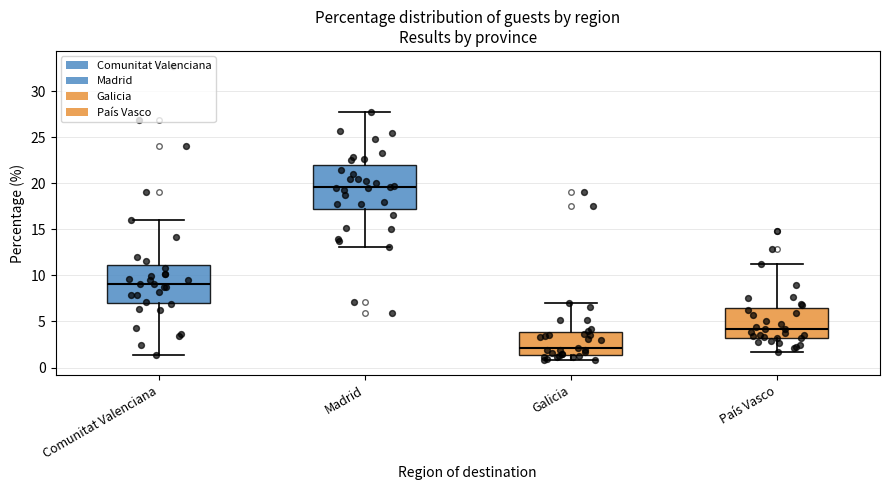

Reading left to right, transcribe this box plot: for each box, give where its median line is, the range the box spans, and where its two whiskers end, as read against the y-axis. The values are not printed on the chart, so give them approximately, as read against the axis.

Comunitat Valenciana: median 9.0, box 7.0 to 11.0, whiskers 1.5 to 16.0
Madrid: median 19.5, box 17.0 to 22.0, whiskers 13.0 to 27.5
Galicia: median 2.0, box 1.5 to 4.0, whiskers 1.0 to 7.0
País Vasco: median 4.0, box 3.0 to 6.5, whiskers 1.5 to 11.5